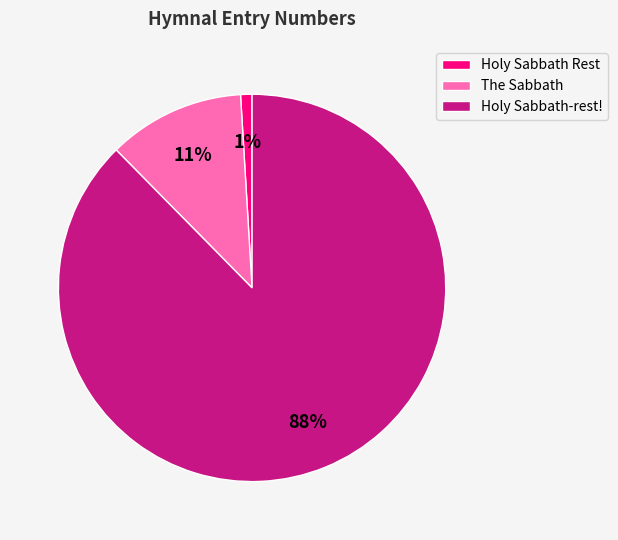

Is Holy Sabbath Rest the majority of the pie?

No